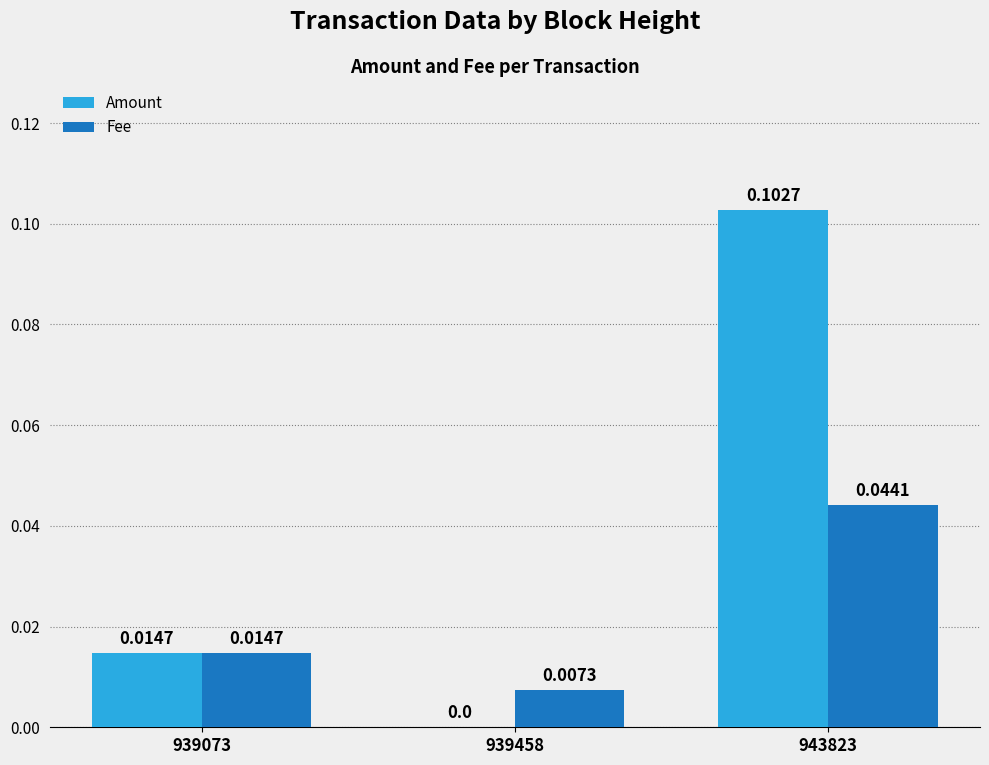

Which series changed the most between 939458 and 943823?

Amount